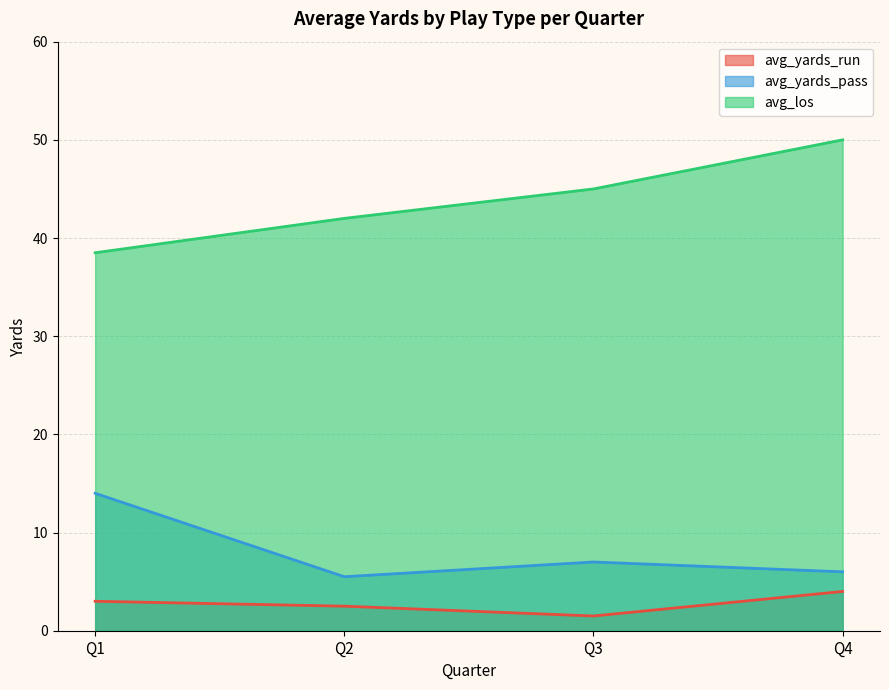

The value of avg_yards_run at Q1 is 3.0. True or false?

True